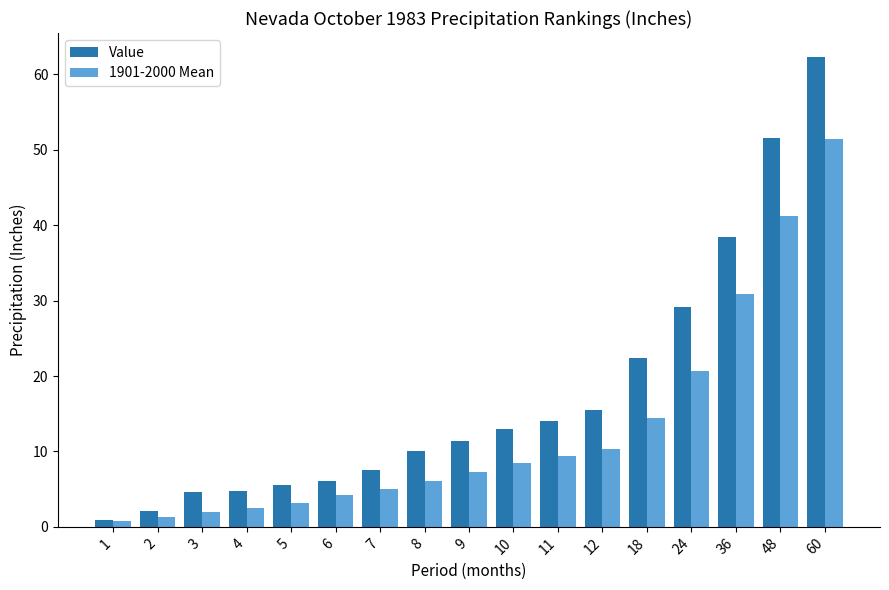

Which series has the largest range (max minus min)?

Value